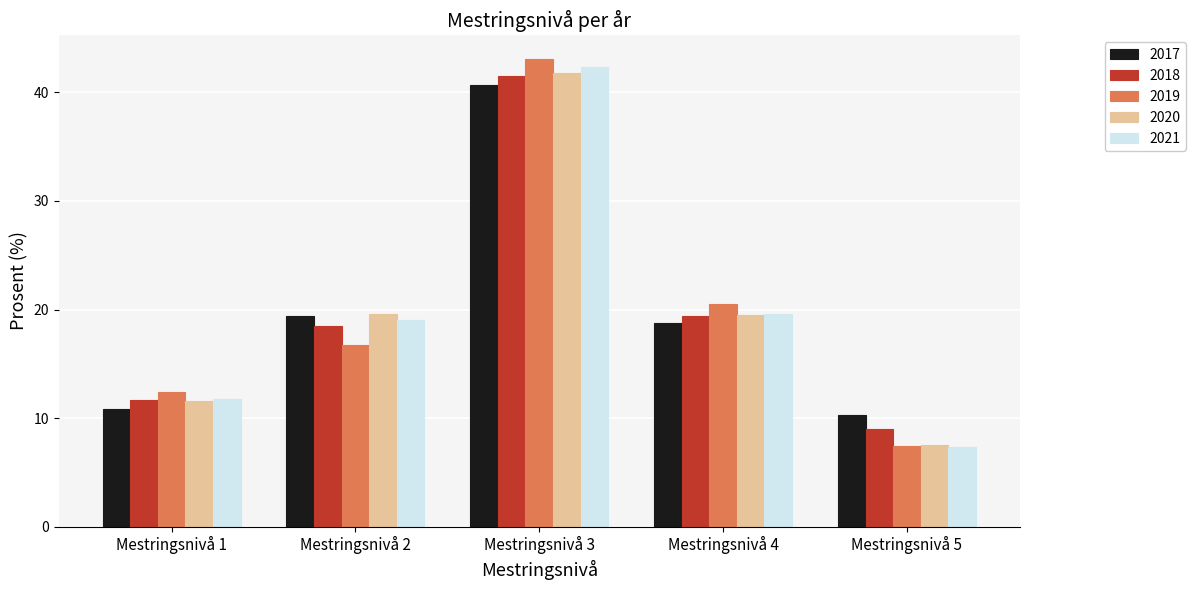

What is the difference between the maximum and second lowest values in the 2018 series?

29.8